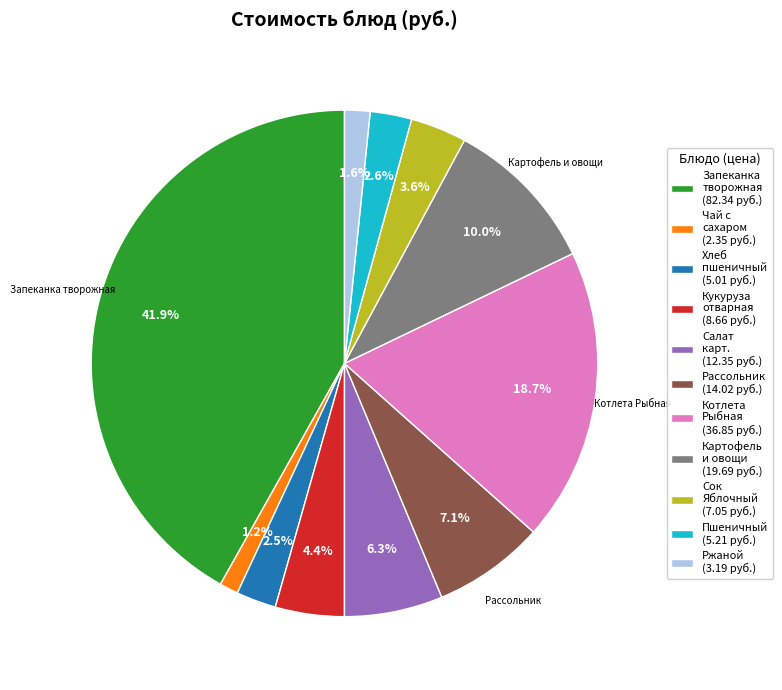

Is there any slice that represents more than half of the pie?

No